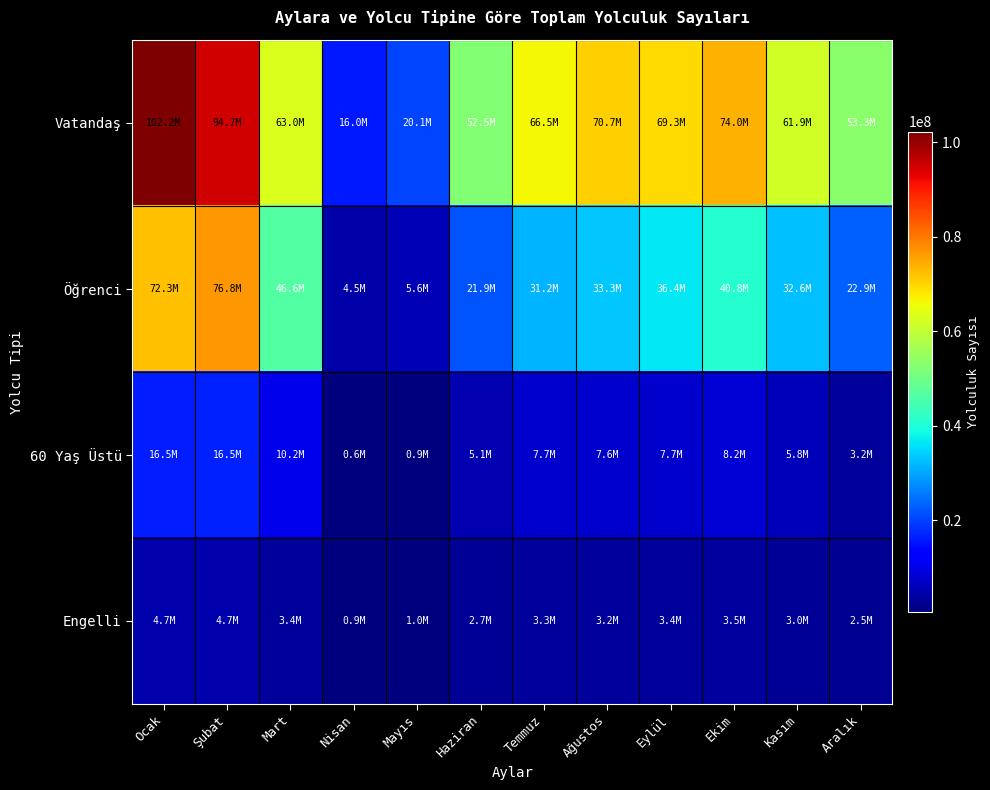

Between Temmuz and Ocak, which is larger?

Ocak